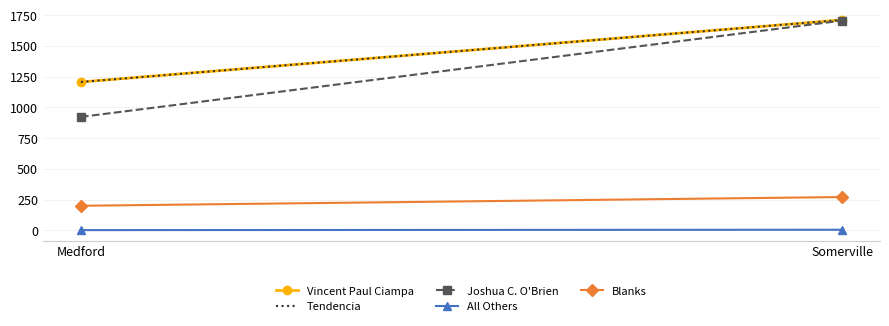

Rank the categories by Tendencia value from lowest to highest.

Medford, Somerville